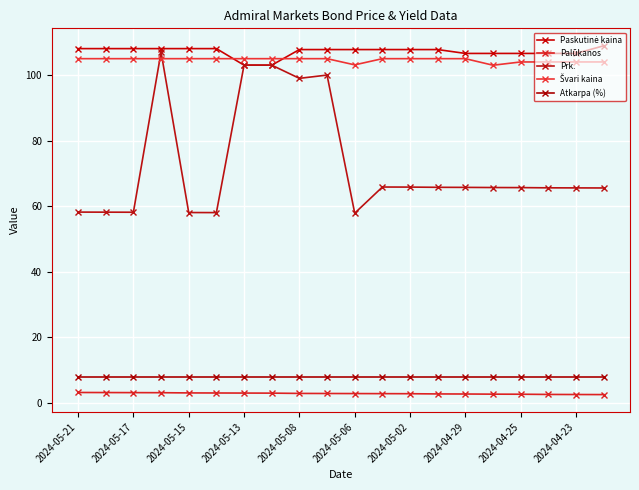

What is the average value of the Atkarpa (%) series?

8.0